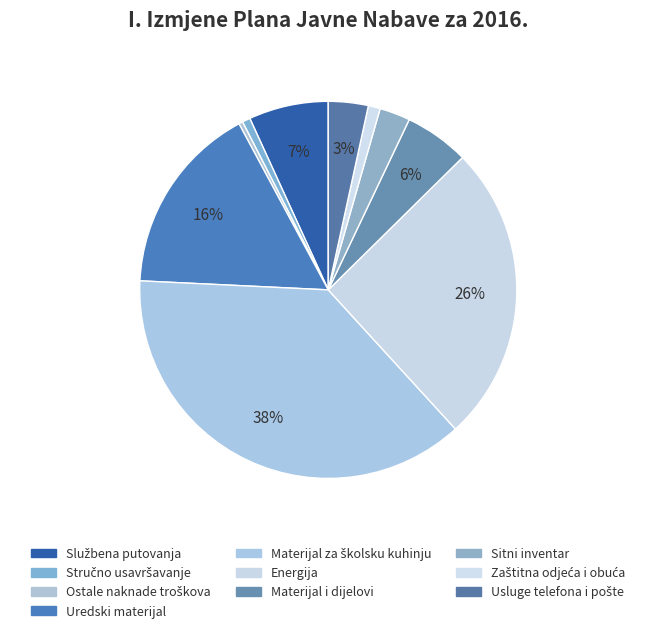

What is the ratio of the value at Usluge telefona i pošte to the value at Službena putovanja?

0.5